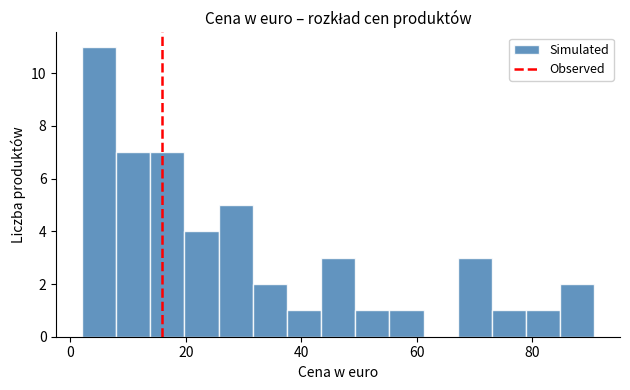

Around what value on the x-axis is the tallest bar? Give the approximate position of its centre, as read against the axis.

4